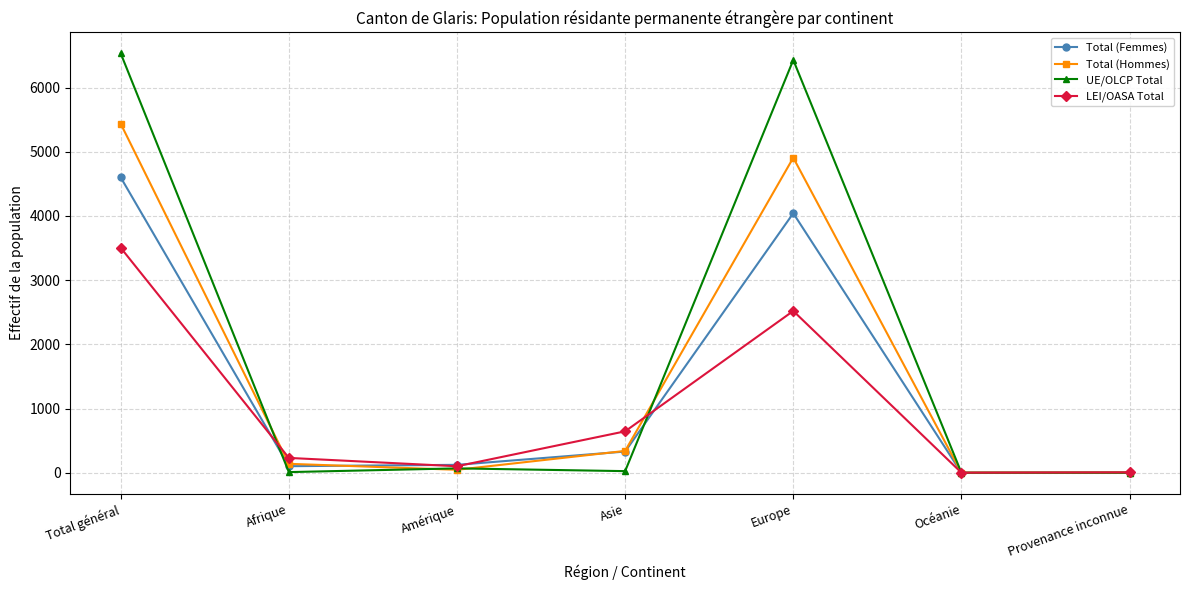

What is the label of the 4th point from the right?

Asie